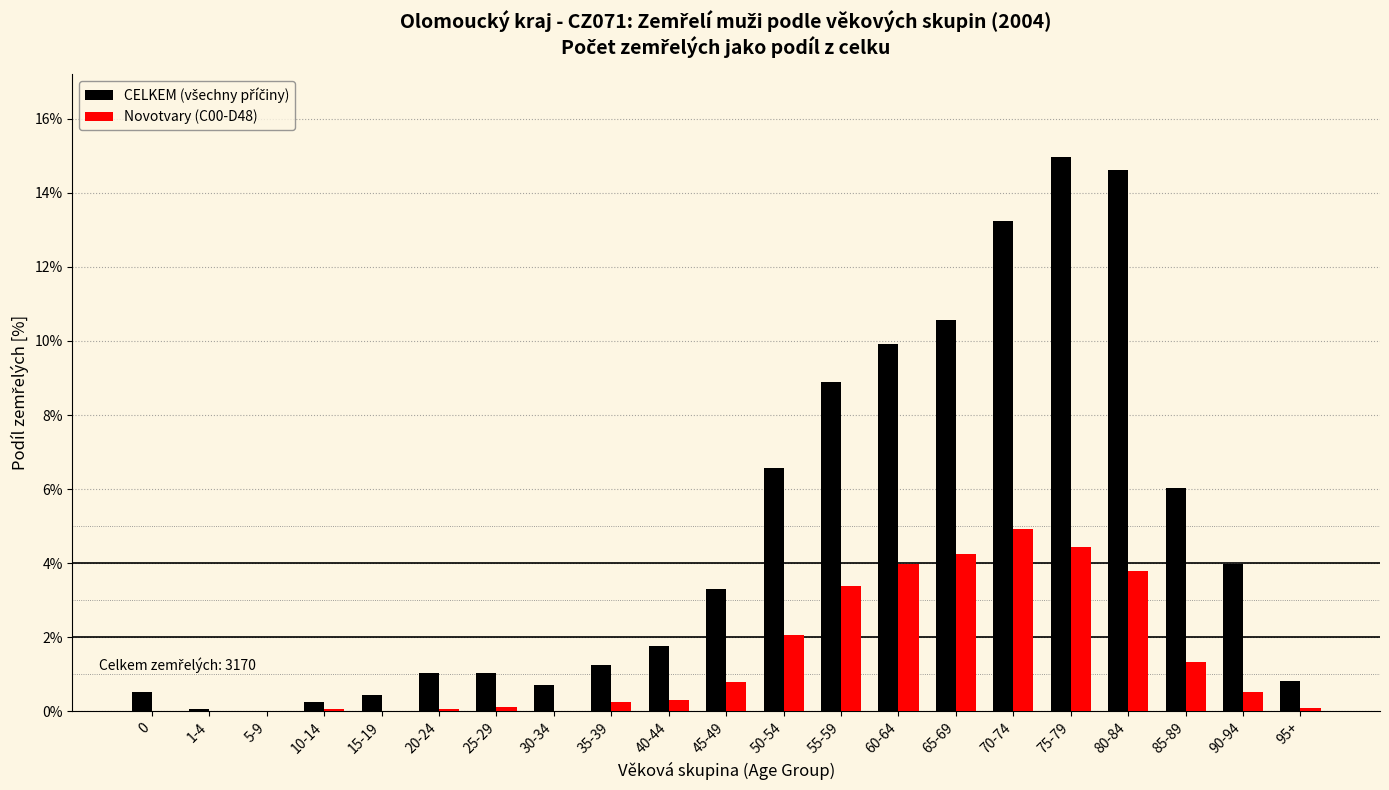

What is the maximum value shown in the chart?

15.0